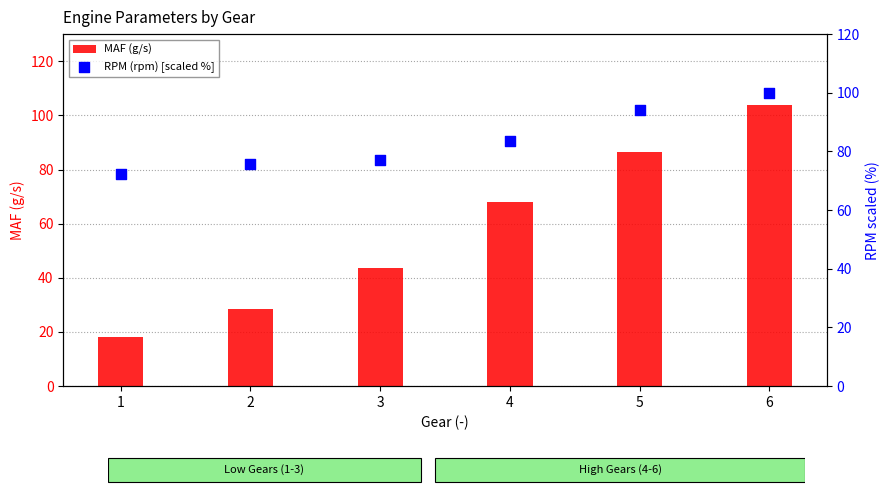

What is the total value across all series at 1?

90.3